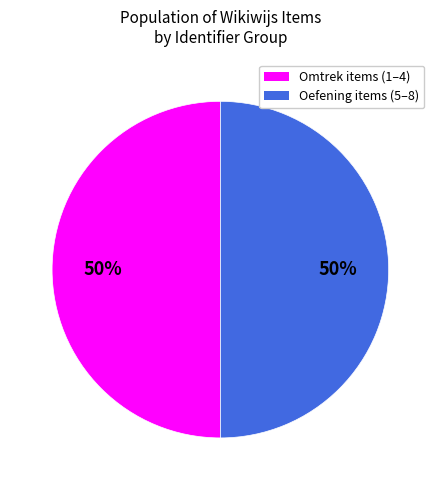

To the nearest percent, what is the average slice percentage?

50%